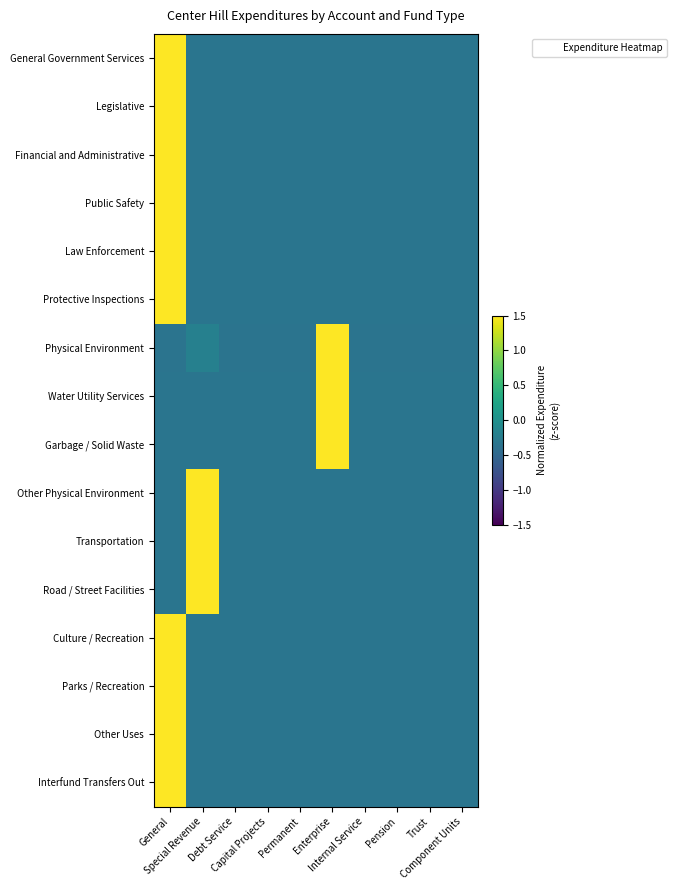

Reading right to left, extract all data points from this chart.

General Government Services: Component Units=-0.3	Trust=-0.3	Pension=-0.3	Internal Service=-0.3	Enterprise=-0.3	Permanent=-0.3	Capital Projects=-0.3	Debt Service=-0.3	Special Revenue=-0.3	General=3.0
Legislative: Component Units=-0.3	Trust=-0.3	Pension=-0.3	Internal Service=-0.3	Enterprise=-0.3	Permanent=-0.3	Capital Projects=-0.3	Debt Service=-0.3	Special Revenue=-0.3	General=3.0
Financial and Administrative: Component Units=-0.3	Trust=-0.3	Pension=-0.3	Internal Service=-0.3	Enterprise=-0.3	Permanent=-0.3	Capital Projects=-0.3	Debt Service=-0.3	Special Revenue=-0.3	General=3.0
Public Safety: Component Units=-0.3	Trust=-0.3	Pension=-0.3	Internal Service=-0.3	Enterprise=-0.3	Permanent=-0.3	Capital Projects=-0.3	Debt Service=-0.3	Special Revenue=-0.3	General=3.0
Law Enforcement: Component Units=-0.3	Trust=-0.3	Pension=-0.3	Internal Service=-0.3	Enterprise=-0.3	Permanent=-0.3	Capital Projects=-0.3	Debt Service=-0.3	Special Revenue=-0.3	General=3.0
Protective Inspections: Component Units=-0.3	Trust=-0.3	Pension=-0.3	Internal Service=-0.3	Enterprise=-0.3	Permanent=-0.3	Capital Projects=-0.3	Debt Service=-0.3	Special Revenue=-0.3	General=3.0
Physical Environment: Component Units=-0.4	Trust=-0.4	Pension=-0.4	Internal Service=-0.4	Enterprise=3.0	Permanent=-0.4	Capital Projects=-0.4	Debt Service=-0.4	Special Revenue=-0.2	General=-0.4
Water Utility Services: Component Units=-0.3	Trust=-0.3	Pension=-0.3	Internal Service=-0.3	Enterprise=3.0	Permanent=-0.3	Capital Projects=-0.3	Debt Service=-0.3	Special Revenue=-0.3	General=-0.3
Garbage / Solid Waste: Component Units=-0.3	Trust=-0.3	Pension=-0.3	Internal Service=-0.3	Enterprise=3.0	Permanent=-0.3	Capital Projects=-0.3	Debt Service=-0.3	Special Revenue=-0.3	General=-0.3
Other Physical Environment: Component Units=-0.3	Trust=-0.3	Pension=-0.3	Internal Service=-0.3	Enterprise=-0.3	Permanent=-0.3	Capital Projects=-0.3	Debt Service=-0.3	Special Revenue=3.0	General=-0.3
Transportation: Component Units=-0.3	Trust=-0.3	Pension=-0.3	Internal Service=-0.3	Enterprise=-0.3	Permanent=-0.3	Capital Projects=-0.3	Debt Service=-0.3	Special Revenue=3.0	General=-0.3
Road / Street Facilities: Component Units=-0.3	Trust=-0.3	Pension=-0.3	Internal Service=-0.3	Enterprise=-0.3	Permanent=-0.3	Capital Projects=-0.3	Debt Service=-0.3	Special Revenue=3.0	General=-0.3
Culture / Recreation: Component Units=-0.3	Trust=-0.3	Pension=-0.3	Internal Service=-0.3	Enterprise=-0.3	Permanent=-0.3	Capital Projects=-0.3	Debt Service=-0.3	Special Revenue=-0.3	General=3.0
Parks / Recreation: Component Units=-0.3	Trust=-0.3	Pension=-0.3	Internal Service=-0.3	Enterprise=-0.3	Permanent=-0.3	Capital Projects=-0.3	Debt Service=-0.3	Special Revenue=-0.3	General=3.0
Other Uses: Component Units=-0.3	Trust=-0.3	Pension=-0.3	Internal Service=-0.3	Enterprise=-0.3	Permanent=-0.3	Capital Projects=-0.3	Debt Service=-0.3	Special Revenue=-0.3	General=3.0
Interfund Transfers Out: Component Units=-0.3	Trust=-0.3	Pension=-0.3	Internal Service=-0.3	Enterprise=-0.3	Permanent=-0.3	Capital Projects=-0.3	Debt Service=-0.3	Special Revenue=-0.3	General=3.0